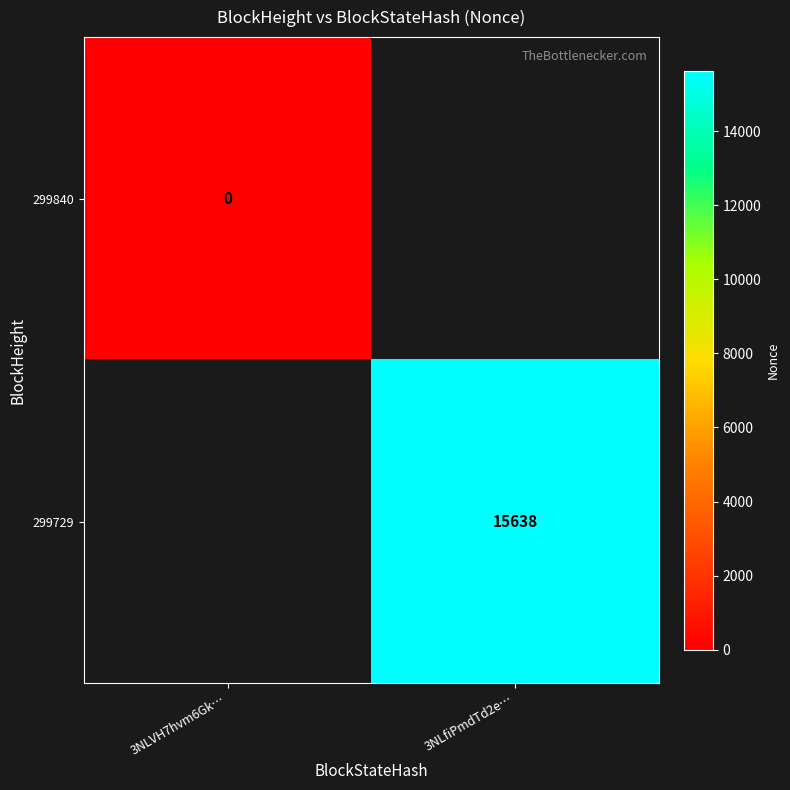

The 299729 series shows 10006 at 3NLfiPmdTd2e…. True or false?

False